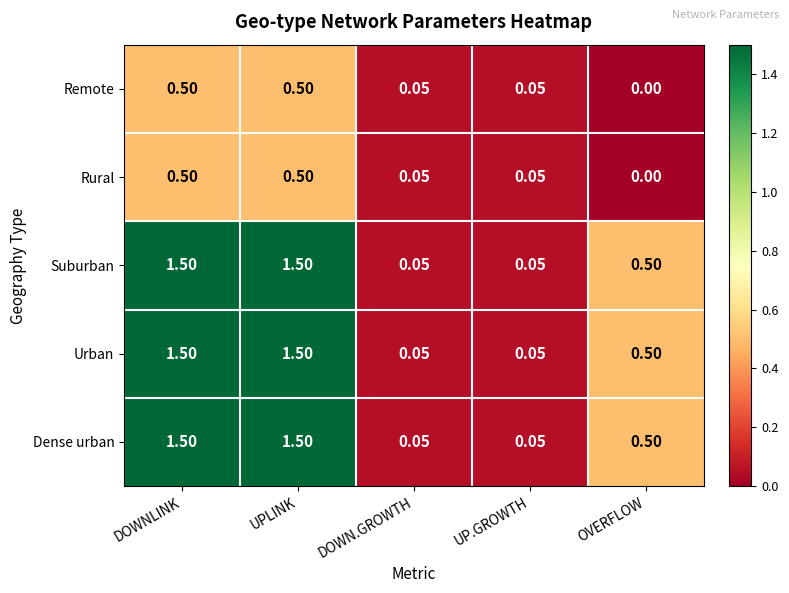

What is the total value across all series at UPLINK?

5.5